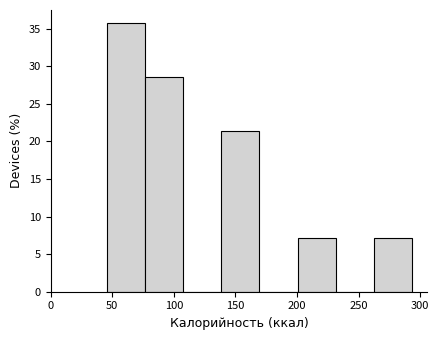

How tall is the bar that spans 45 to 75 on the x-axis? Neither the bar edges nor the heights are printed on the chart, so give them approximately, as read against the axes.

35.5